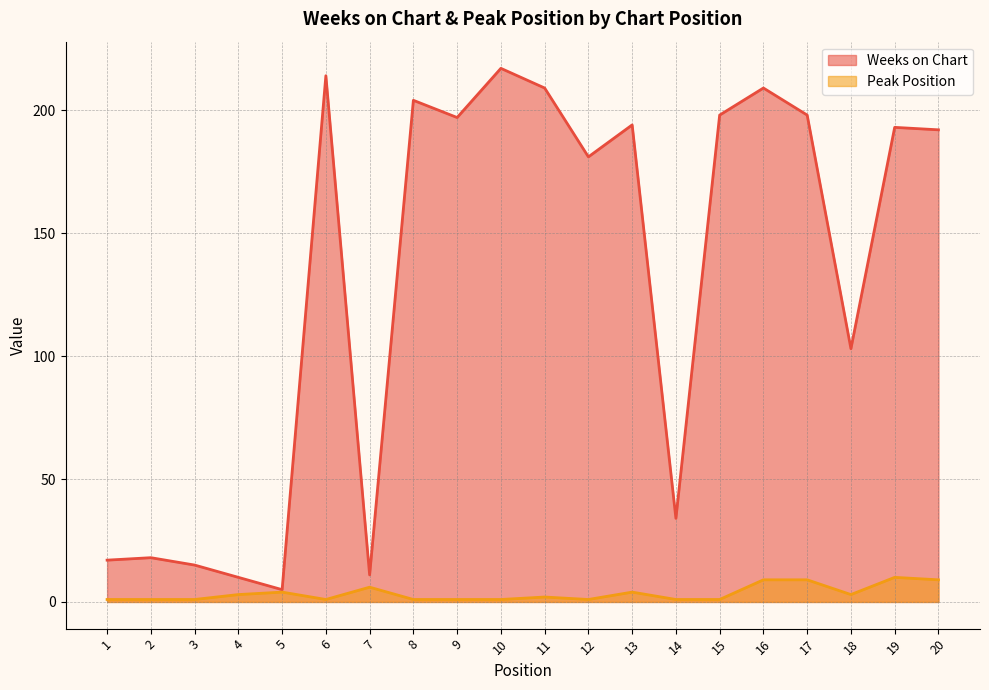

Between 4 and 8, which is larger?

8